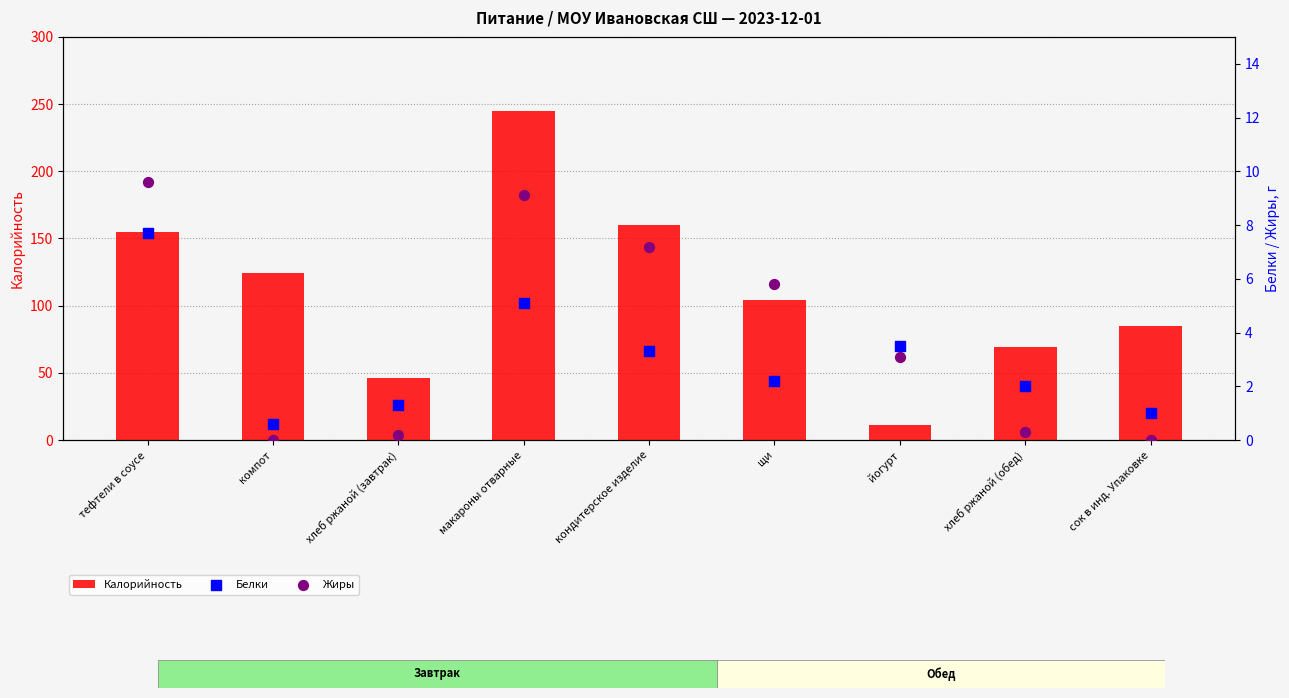

Which series contains the highest Y value?

Калорийность